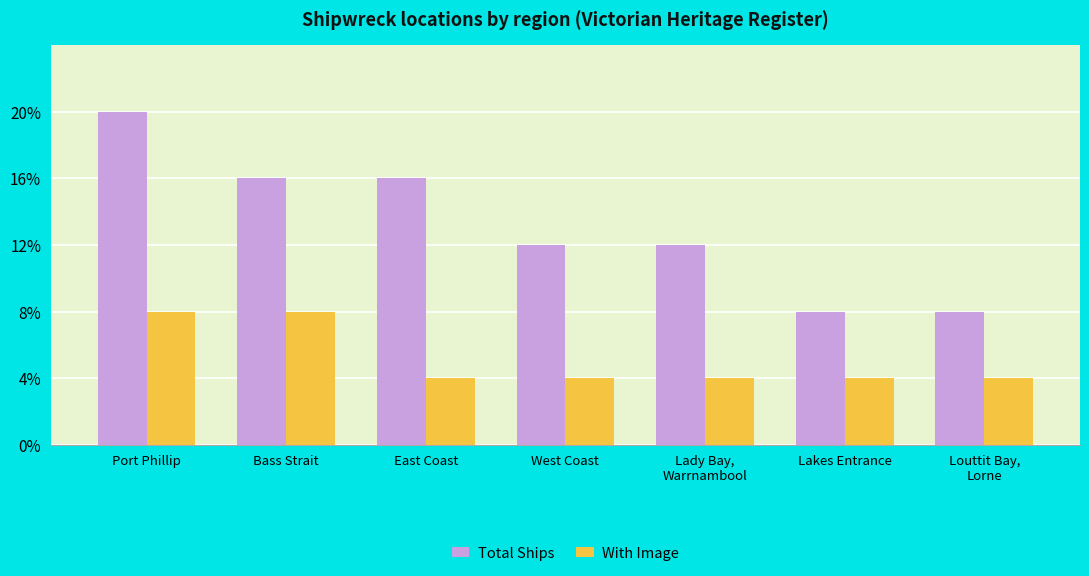

Count the Total Ships values in the range 2 to 4.

6